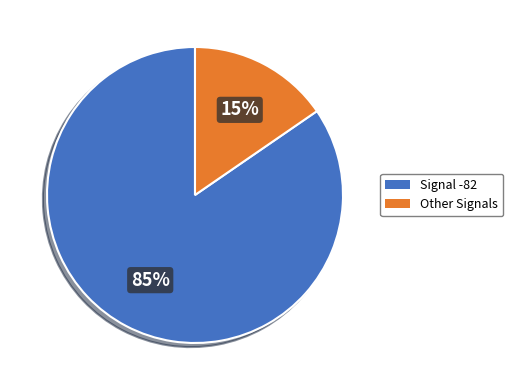

Is there a majority slice in this chart?

Yes